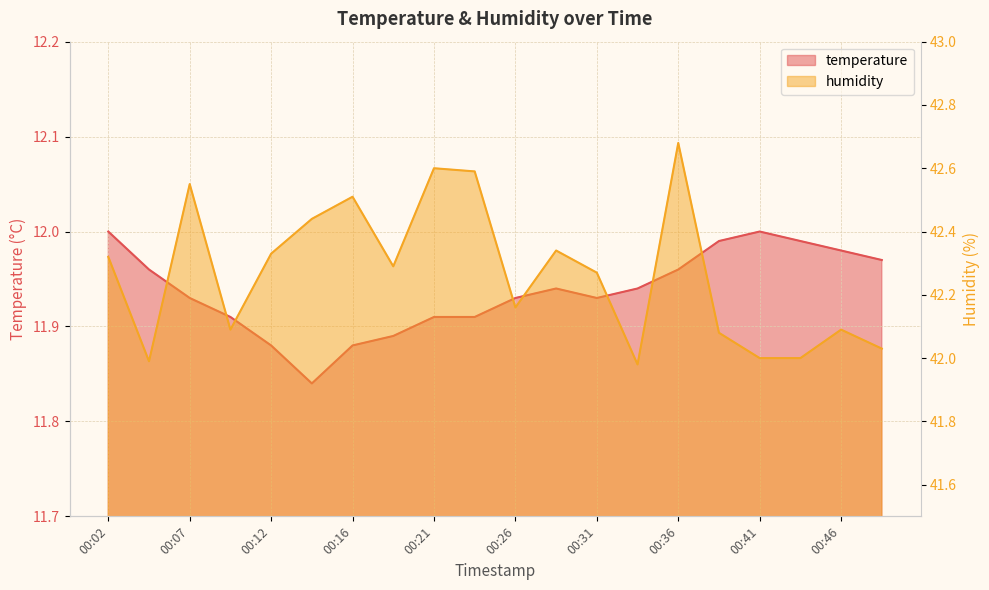

What is the difference between the temperature values at 00:44 and 00:16?

0.1